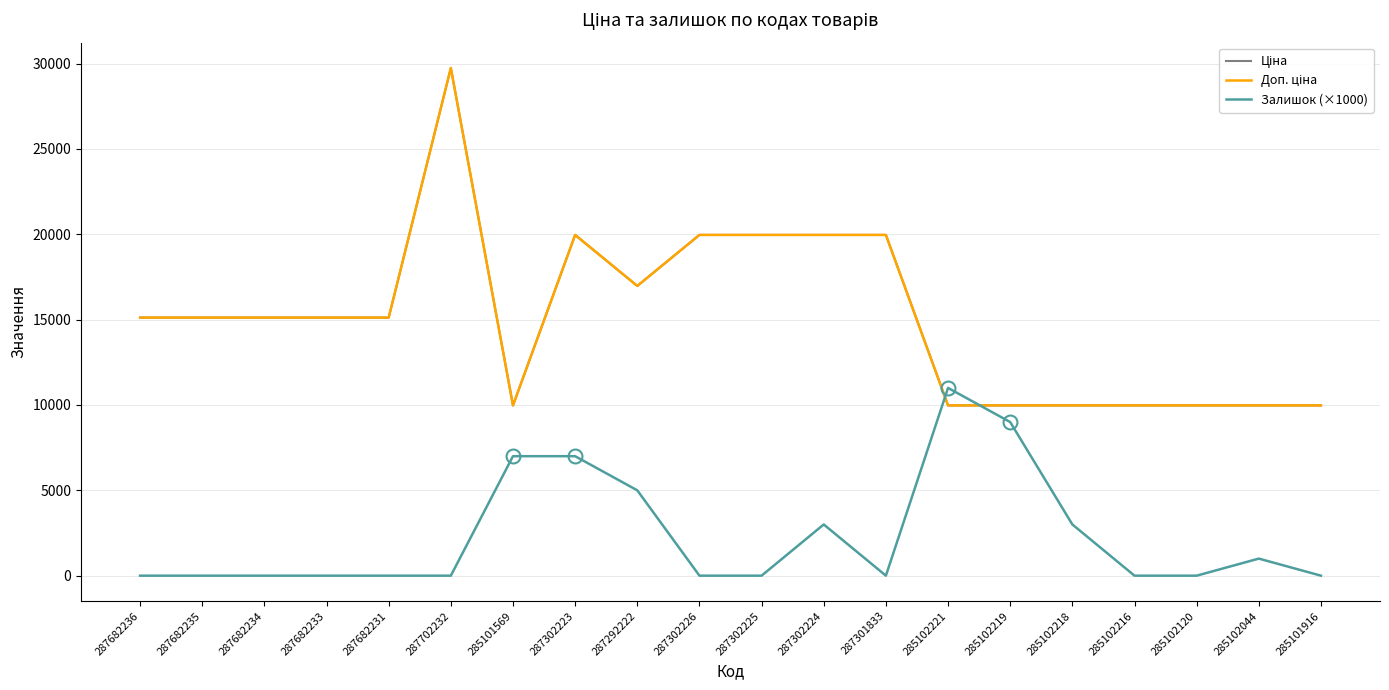

At which label does Ціна first exceed 15120?

287702232